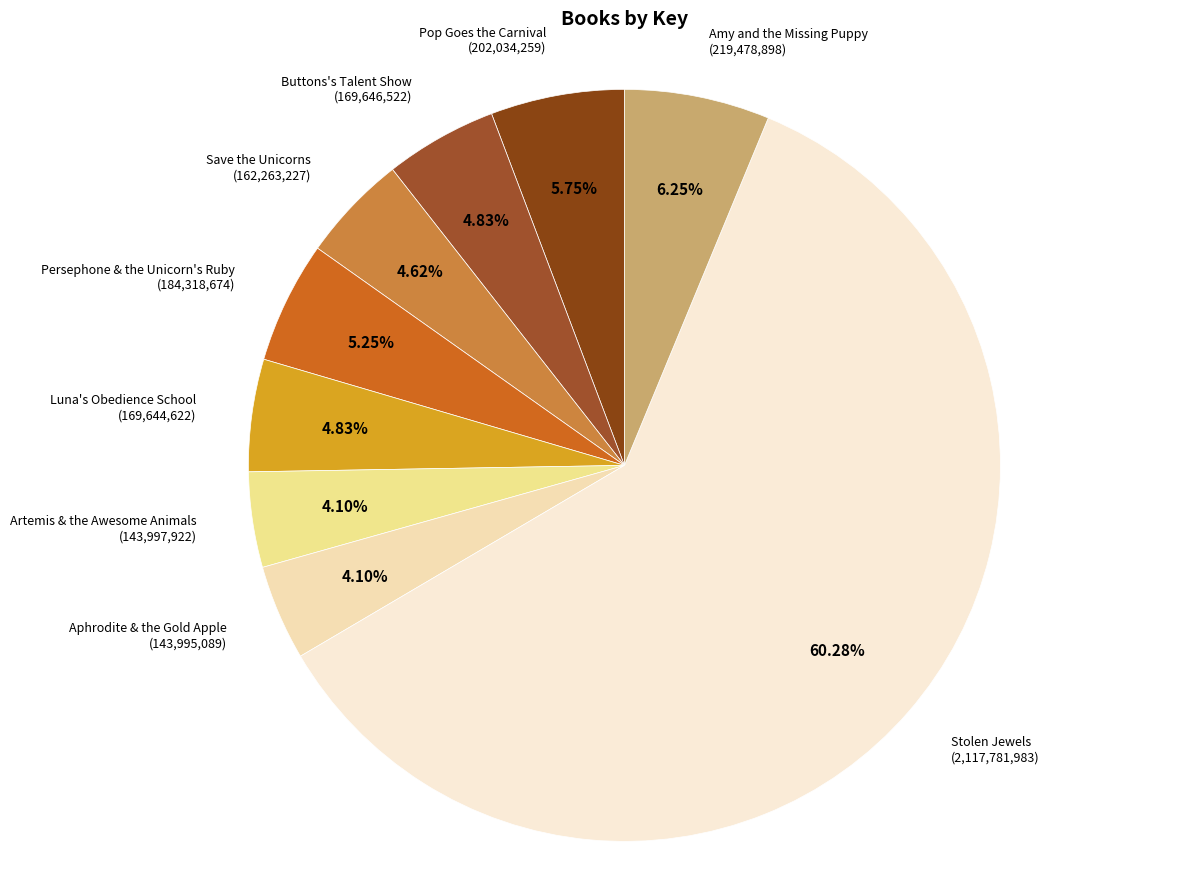

Combined, what portion of the pie is Buttons's Talent Show and Luna's Obedience School?

9.7%